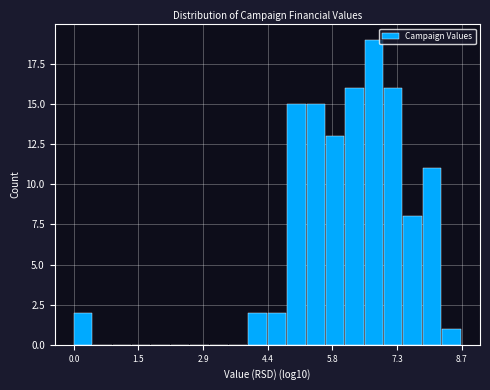

Around what value on the x-axis is the tallest bar? Give the approximate position of its centre, as read against the axis.

6.8